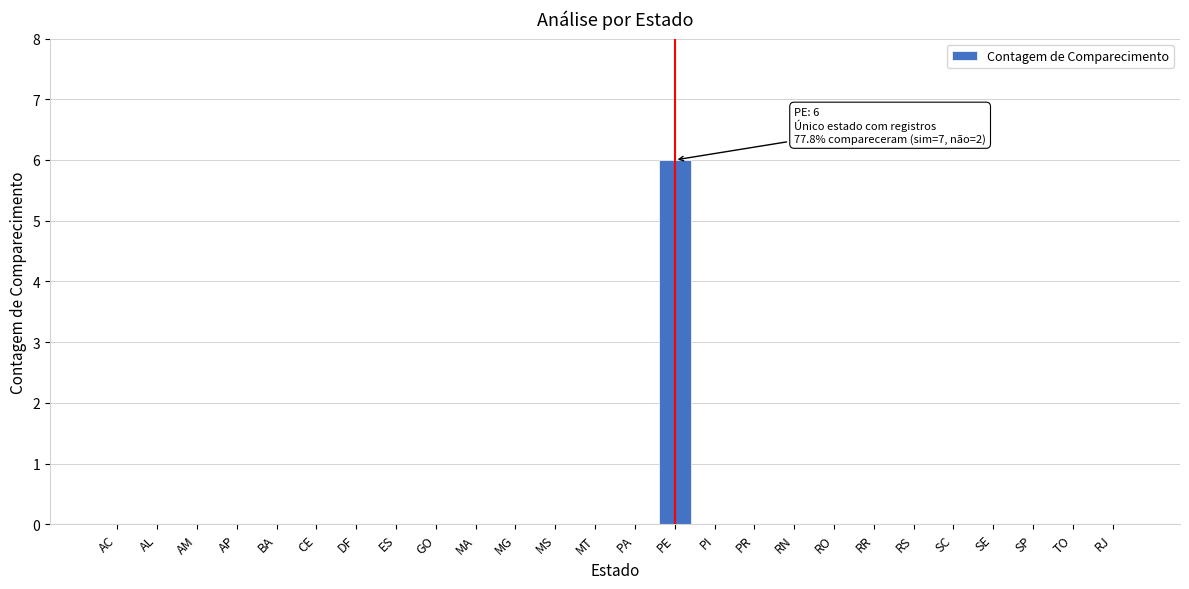

Reading left to right, what are all the values shown in this chart?

AC=0	AL=0	AM=0	AP=0	BA=0	CE=0	DF=0	ES=0	GO=0	MA=0	MG=0	MS=0	MT=0	PA=0	PE=6	PI=0	PR=0	RN=0	RO=0	RR=0	RS=0	SC=0	SE=0	SP=0	TO=0	RJ=0